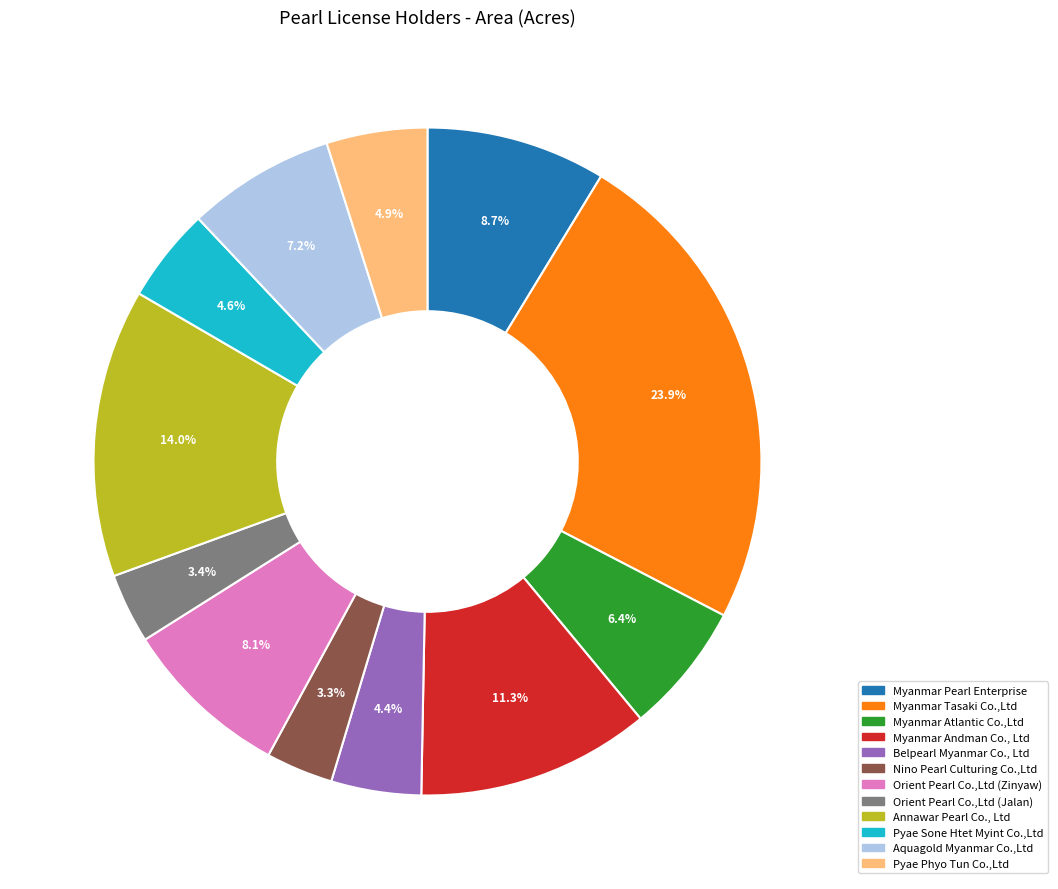

Is it true that Myanmar Tasaki Co.,Ltd is 35% of the pie?

False